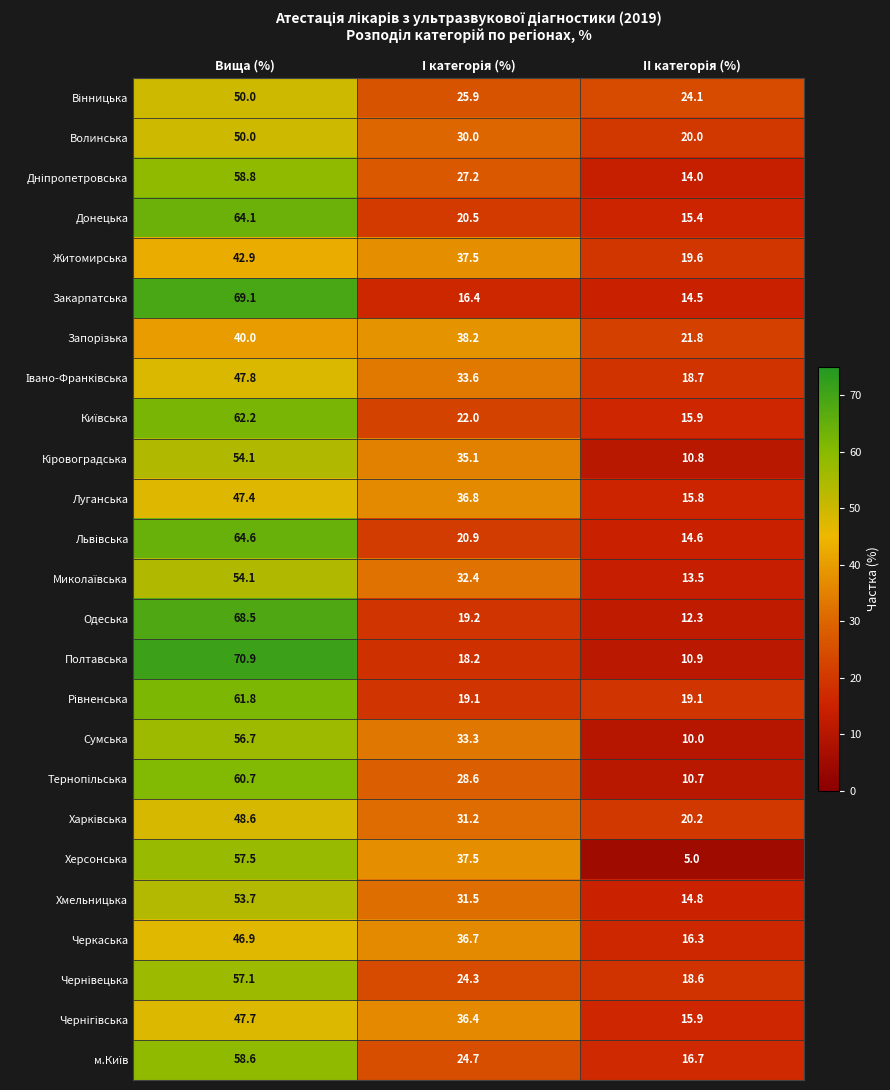

What is the difference between the maximum and minimum values in the Одеська series?

56.2